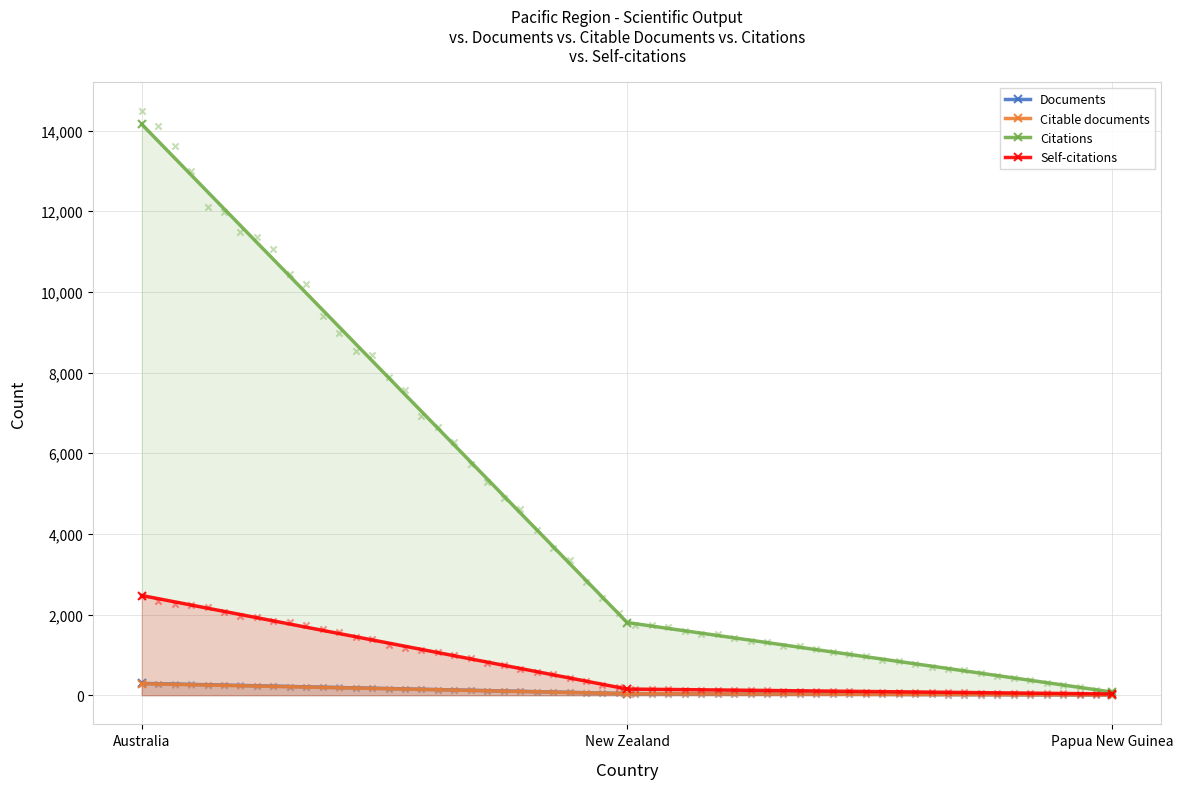

Which series reaches the maximum Y coordinate?

Citations